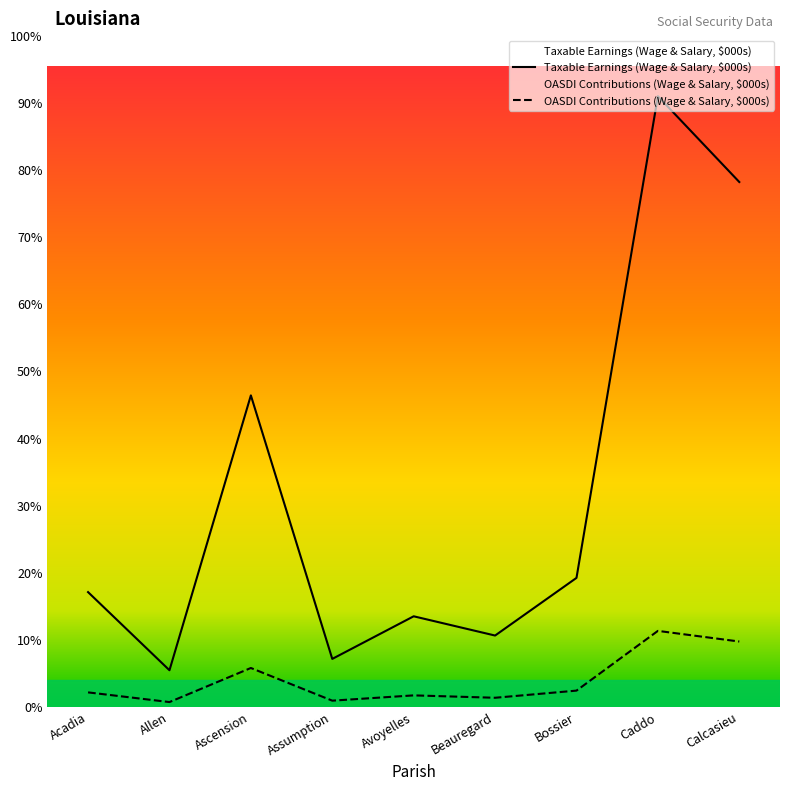

Count the number of categories in the chart.

9